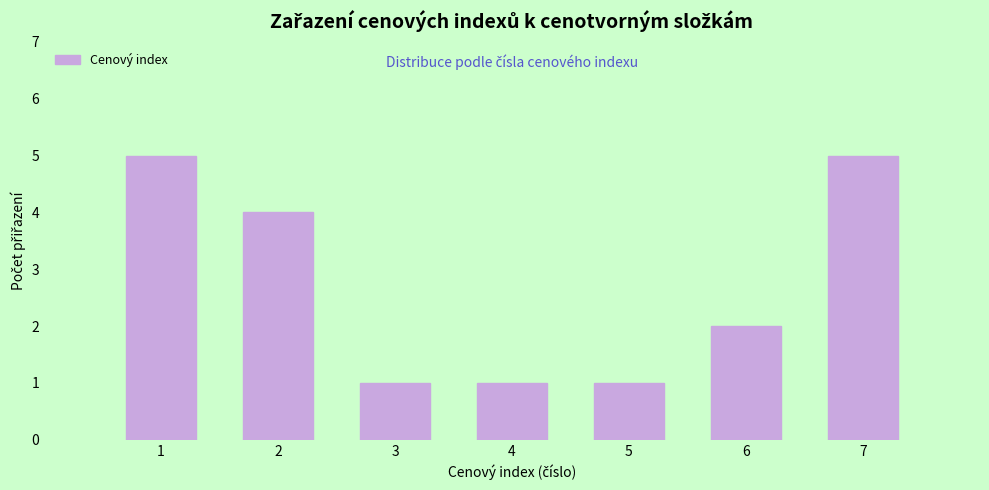

Reading right to left, extract all data points from this chart.

7=5	6=2	5=1	4=1	3=1	2=4	1=5